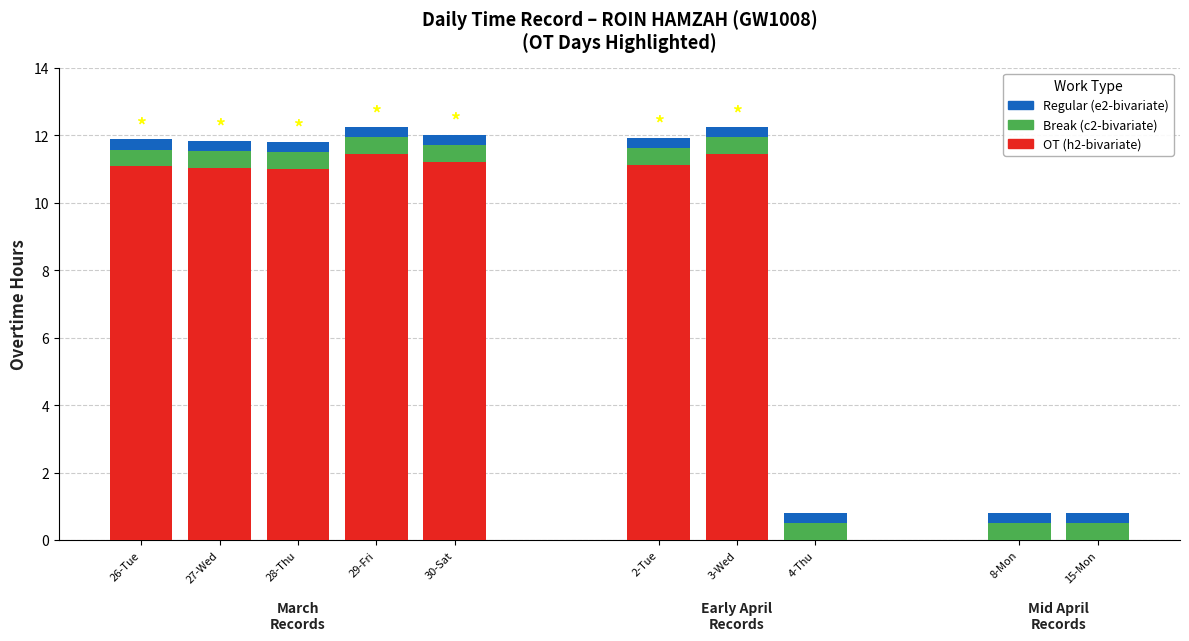

List the labels in order of Regular (e2-bivariate) value, smallest first.

26-Tue, 27-Wed, 28-Thu, 29-Fri, 30-Sat, 2-Tue, 3-Wed, 4-Thu, 8-Mon, 15-Mon